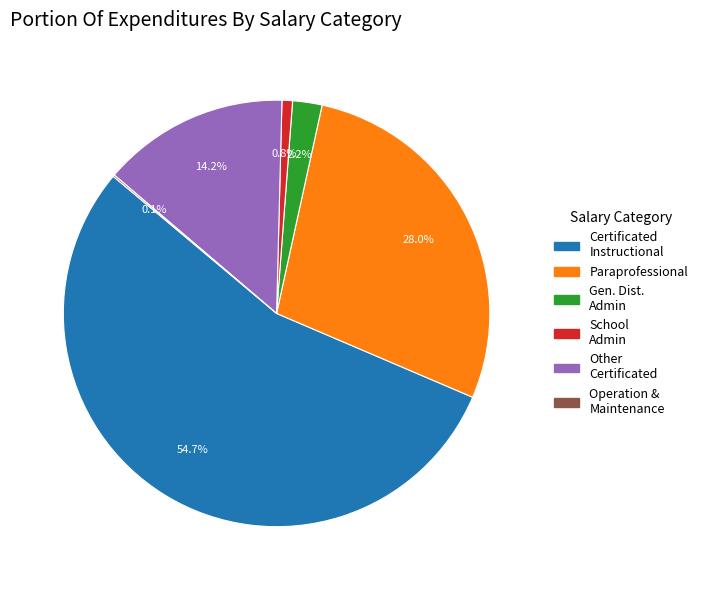

Is there any slice that represents more than half of the pie?

Yes